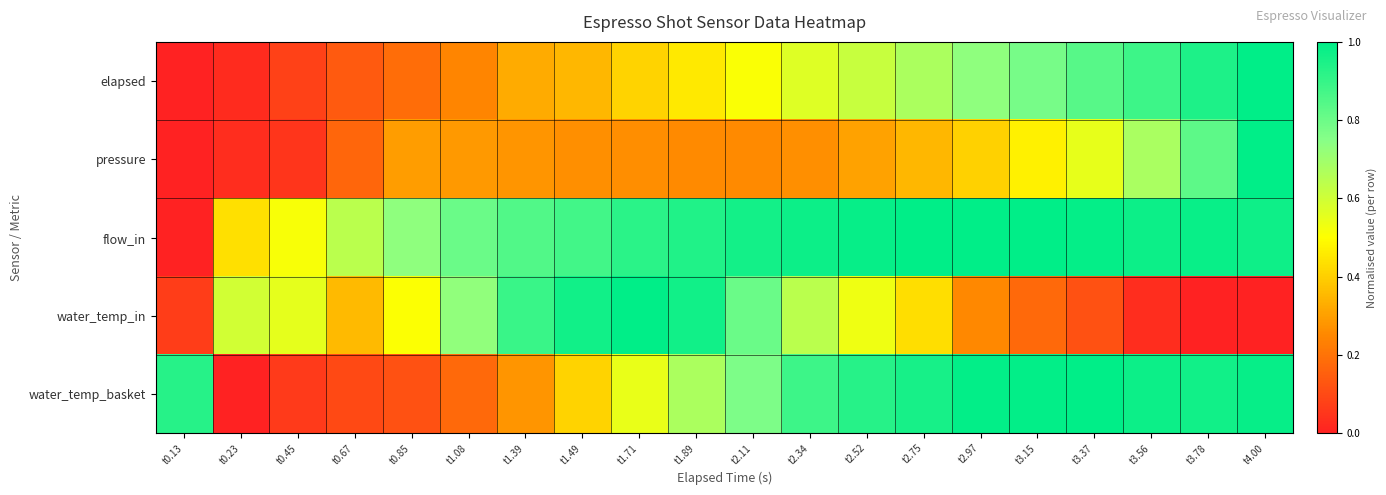

Which series has the widest spread of values?

elapsed